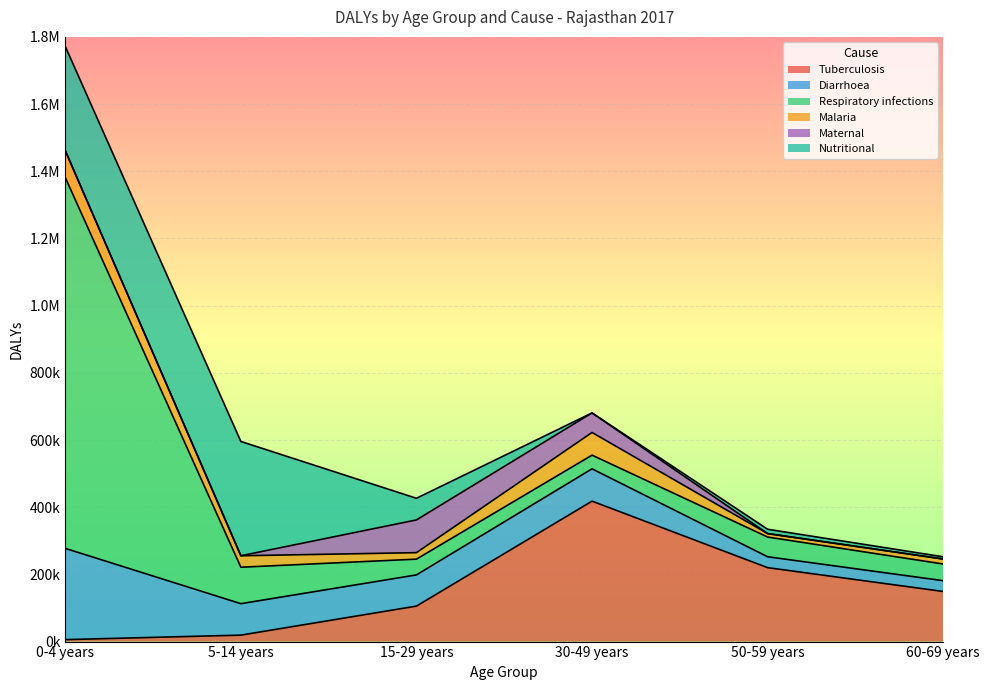

Reading right to left, transcribe all the data shown in this chart.

Tuberculosis: 149189.9	220075.2	418030.3	105626.1	19203.8	5810.3
Diarrhoea: 32103.9	32429.6	96235.2	92846.5	93614.2	271574.2
Respiratory infections: 49628.7	58723.8	40665.7	46897.4	108525.6	1103738.2
Malaria: 14894.5	10232.2	67550.6	19349.2	34120.2	80007.8
Maternal: 0.0	0.0	58164.9	97416.8	0.0	0.0
Nutritional: 6508.3	12920.2	0.0	64418.3	340206.4	310317.2